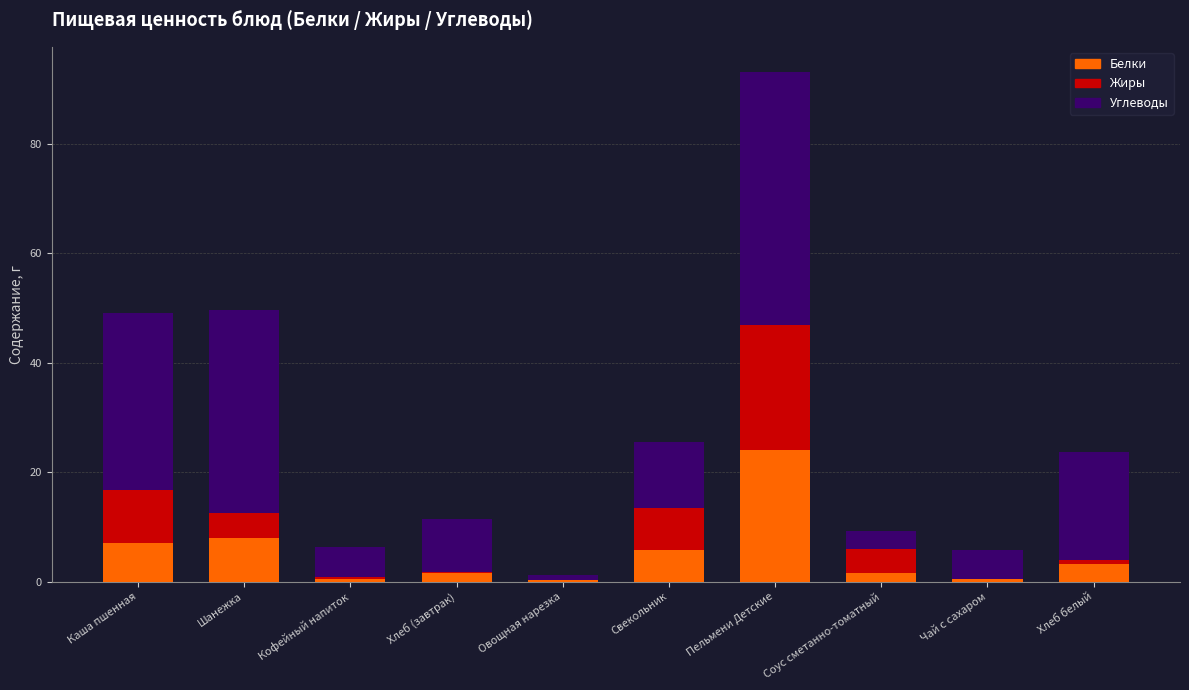

At which category is the sum across all series the highest?

Пельмени Детские